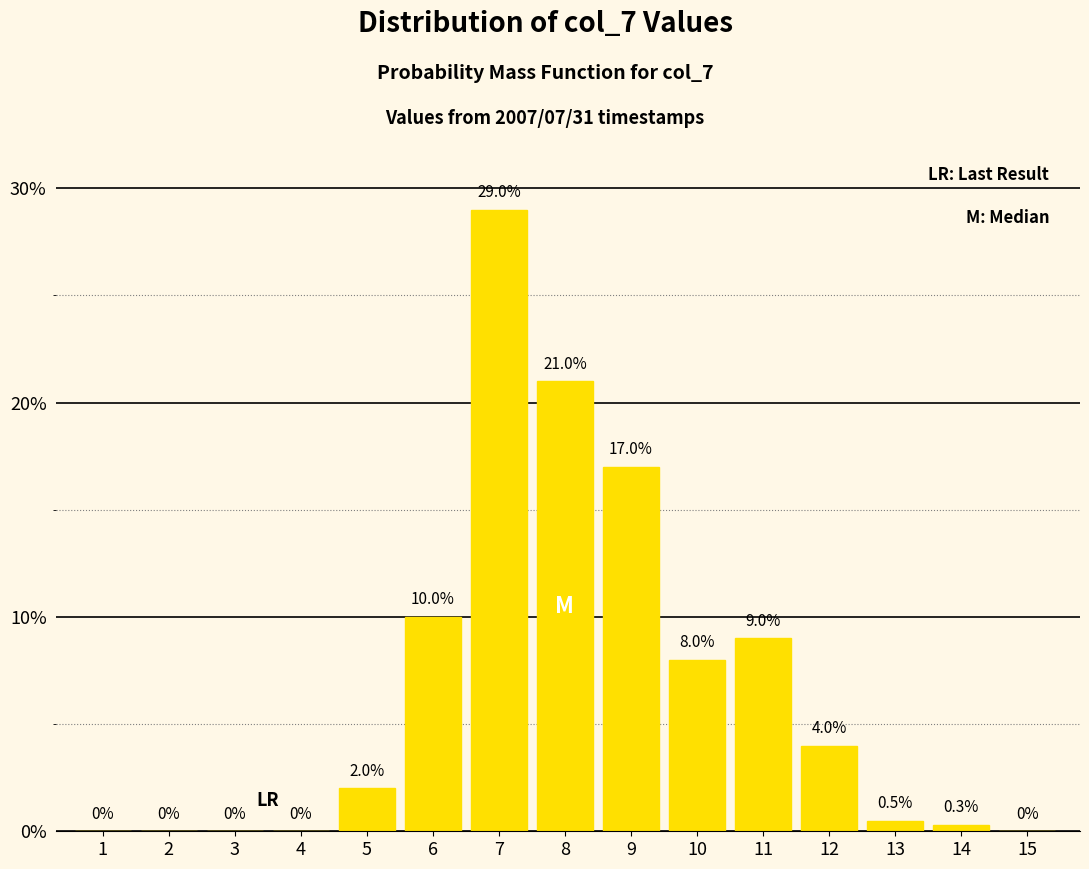

Reading left to right, list all the values displayed in this chart.

1=0.0	2=0.0	3=0.0	4=0.0	5=2.0	6=10.0	7=29.0	8=21.0	9=17.0	10=8.0	11=9.0	12=4.0	13=0.5	14=0.3	15=0.0